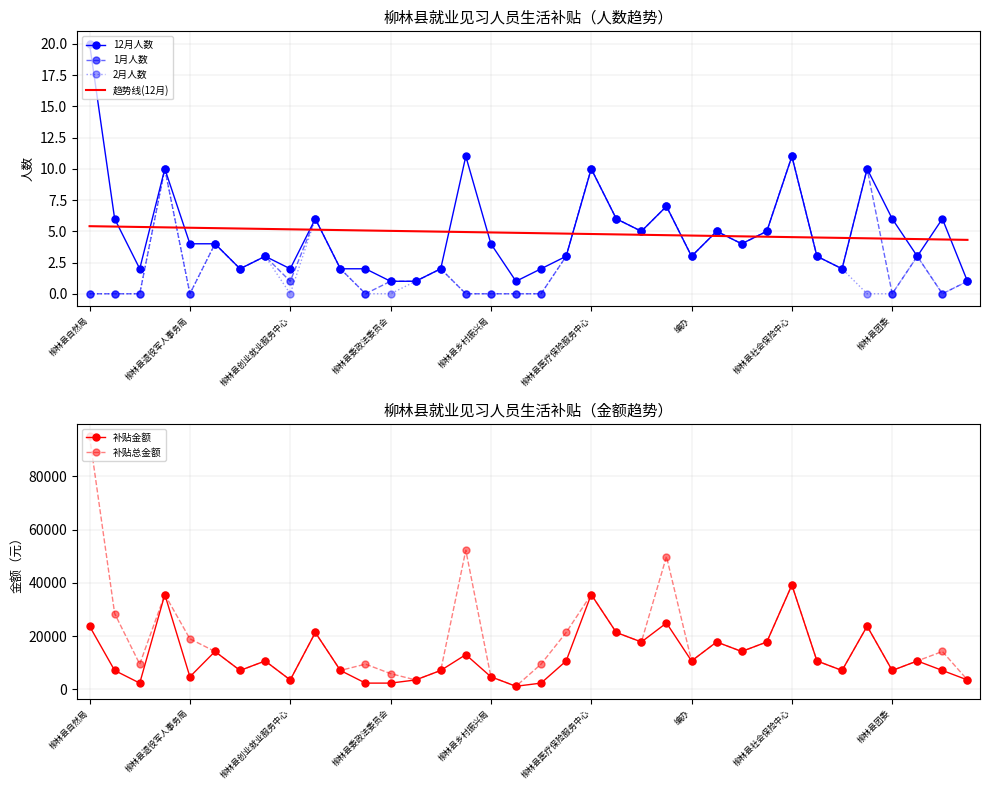

What is the total value across all series at 19?

32089.8